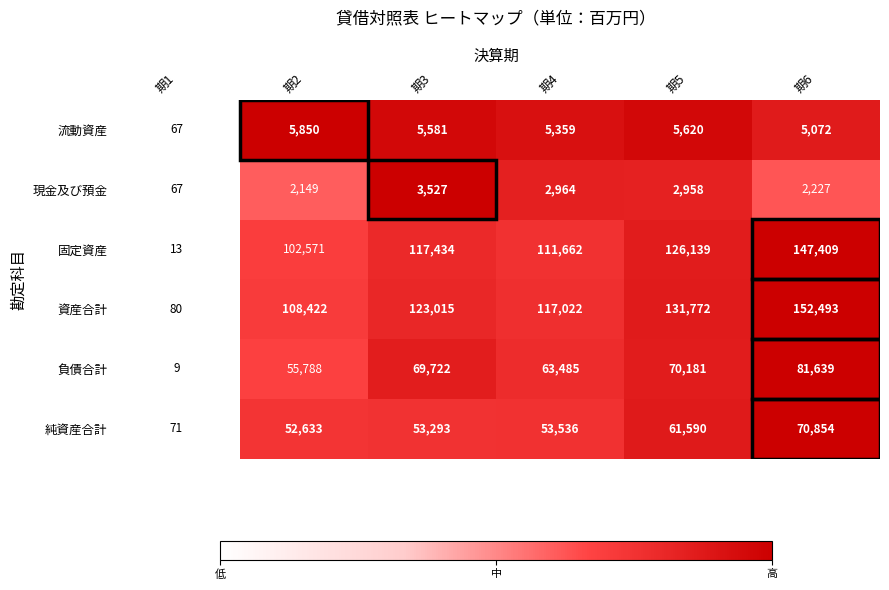

At which category is the sum across all series the highest?

期6